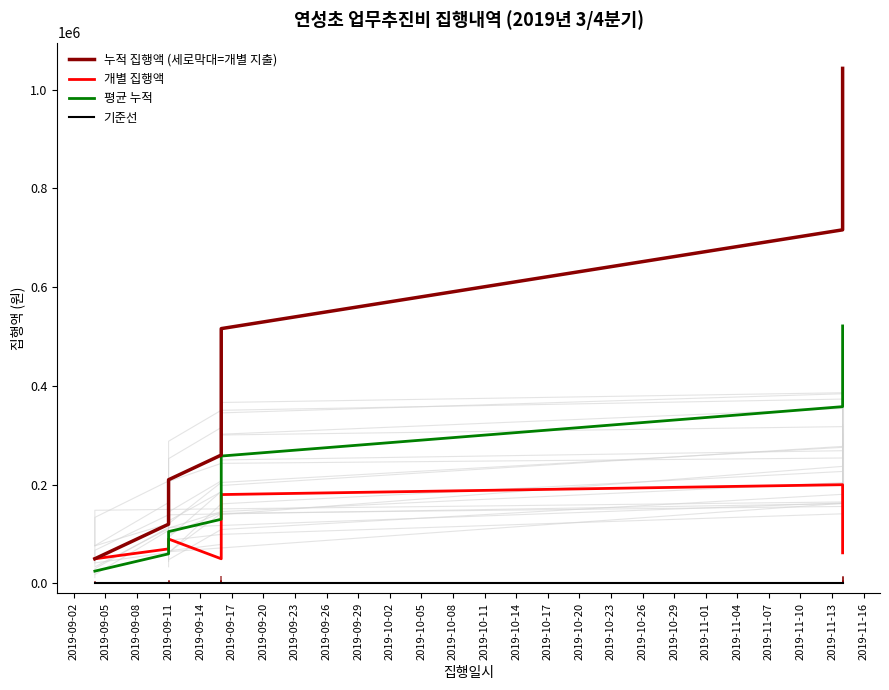

What is the approximate value at 2019-09-11?

90000